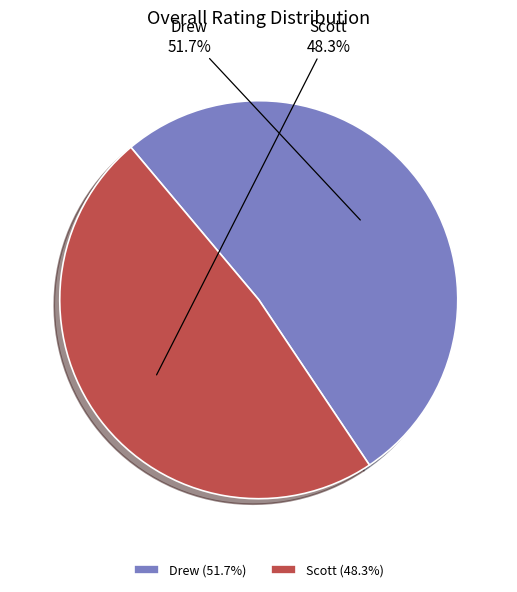

Is it true that Scott is 48% of the pie?

True